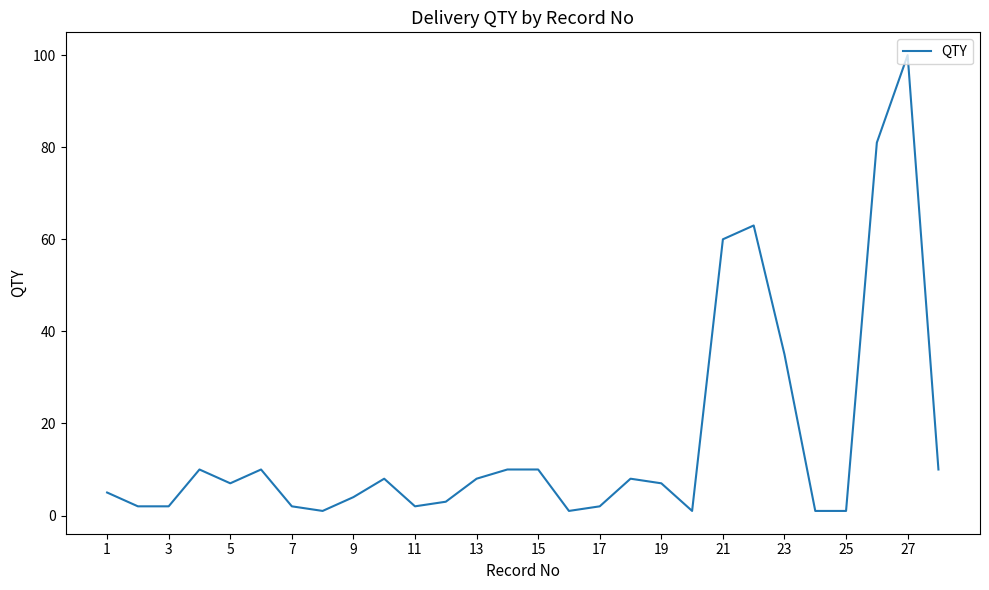

What is the smallest value displayed?

1